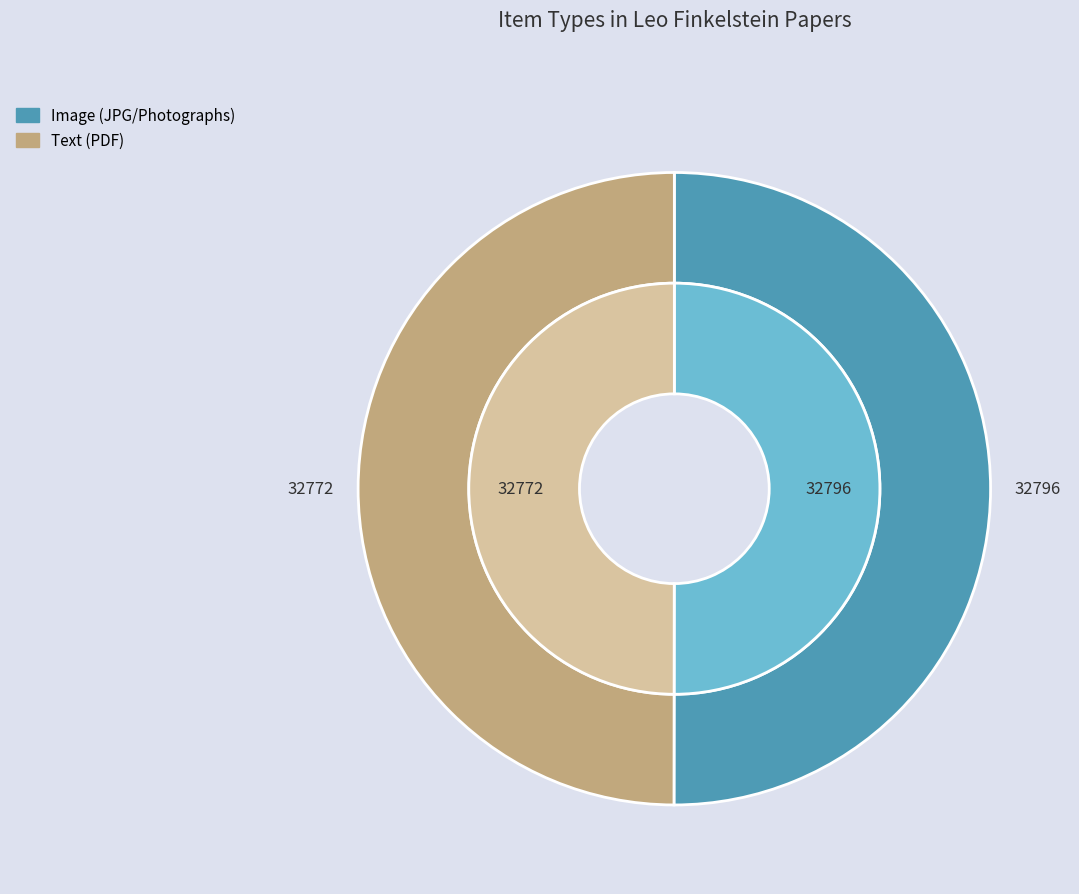

The Text (PDF) slice represents 36% of the pie. True or false?

False